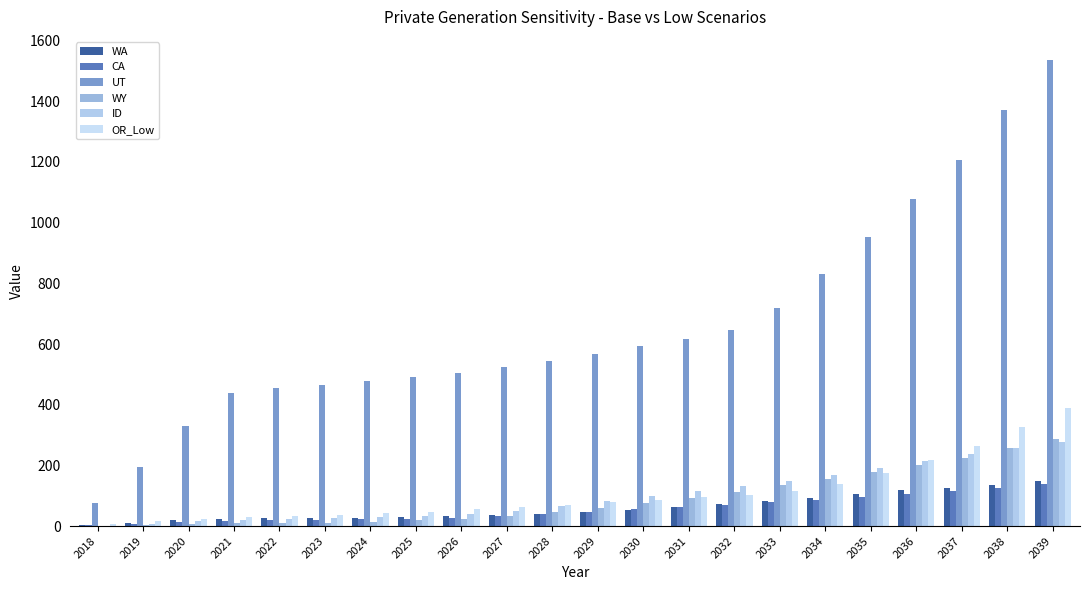

Is the value of ID at 2032 greater than the value of WY at 2028?

Yes